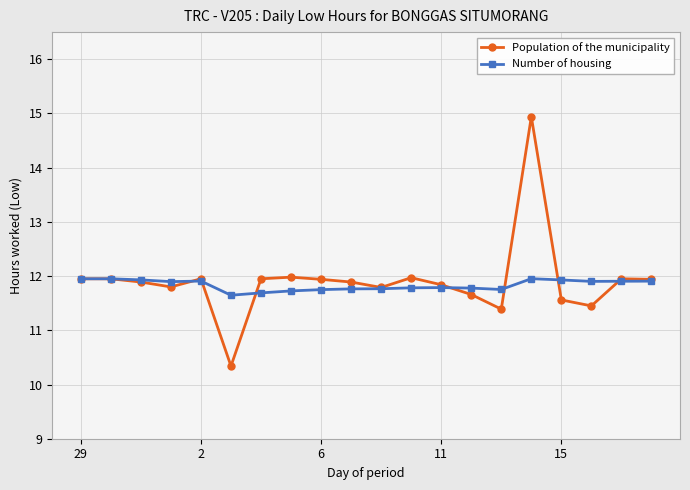

List the series in order of their peak value, lowest first.

Number of housing, Population of the municipality